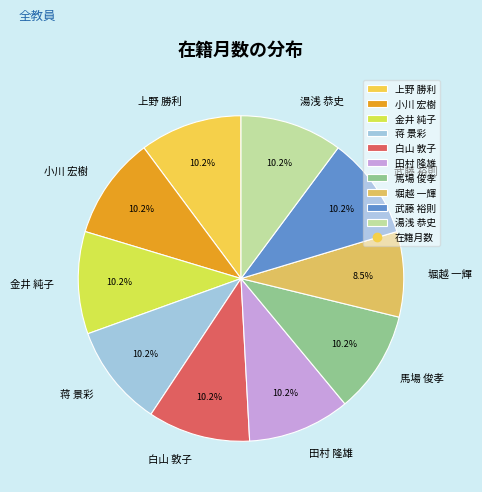

Combined, what portion of the pie is 湯浅 恭史 and 金井 純子?

20.3%